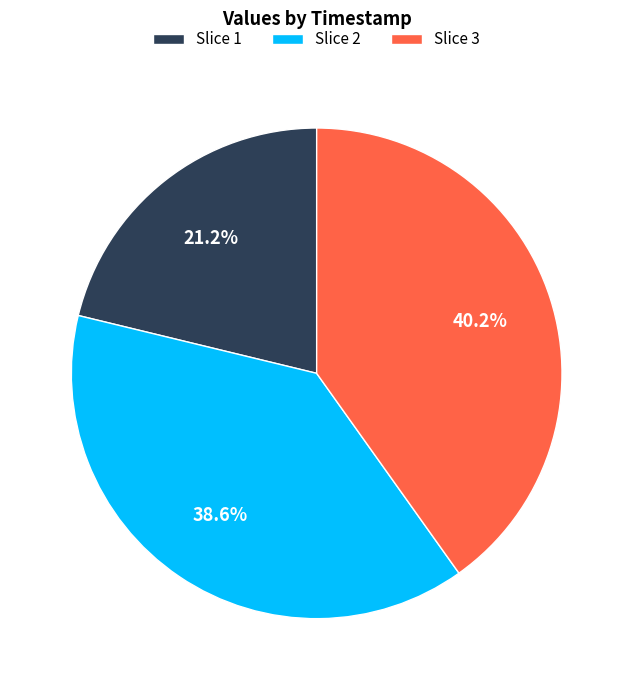

What percentage do Slice 3 and Slice 1 together represent?

61.4%